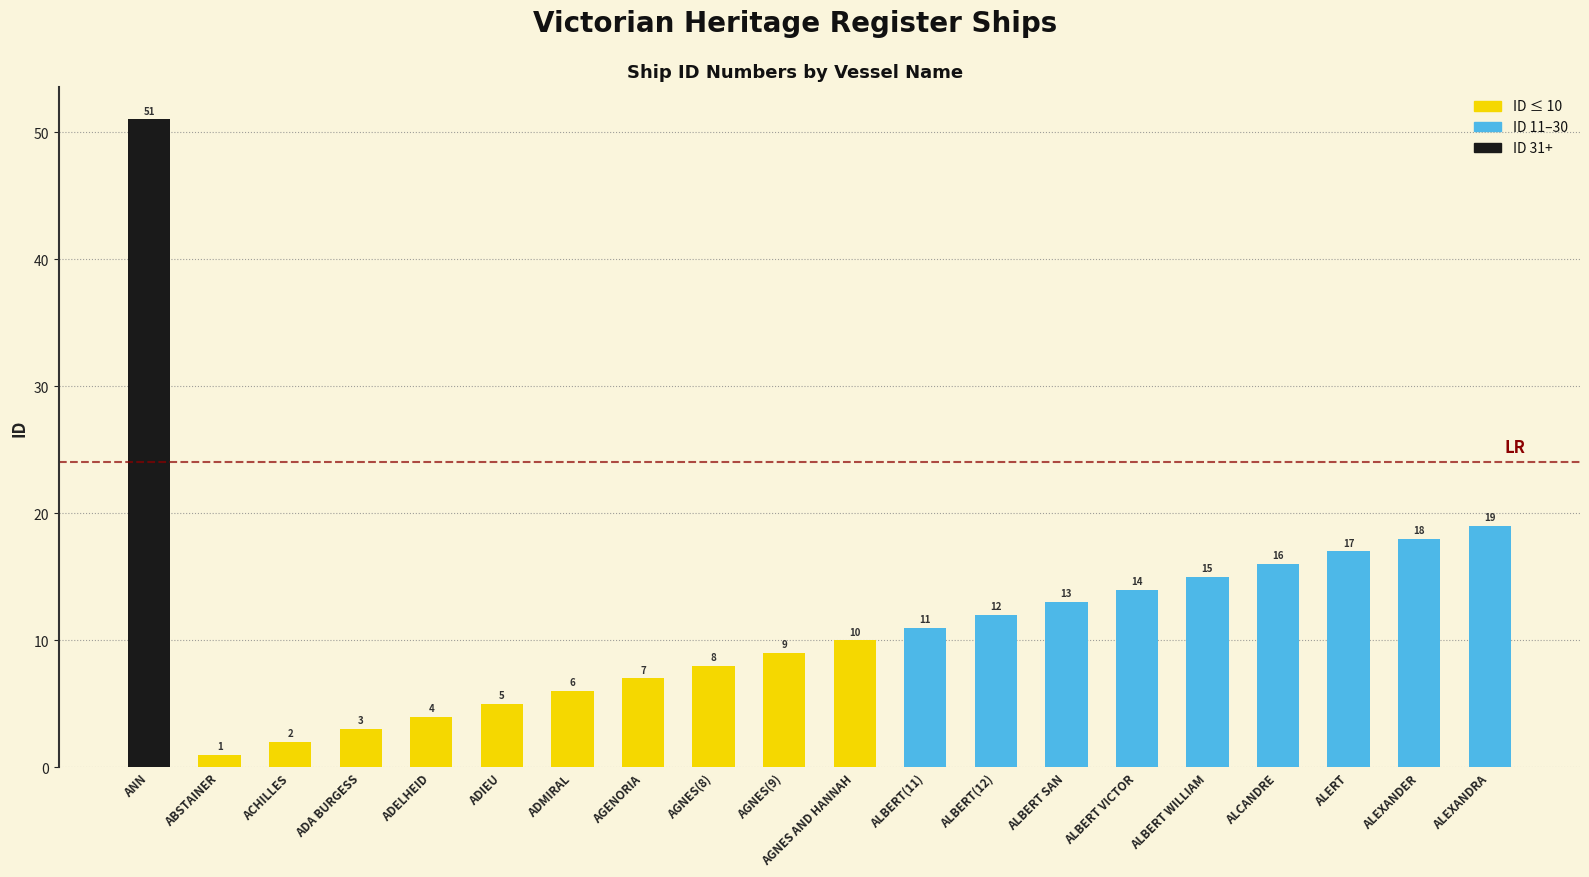

The value at ANN is 51. True or false?

True